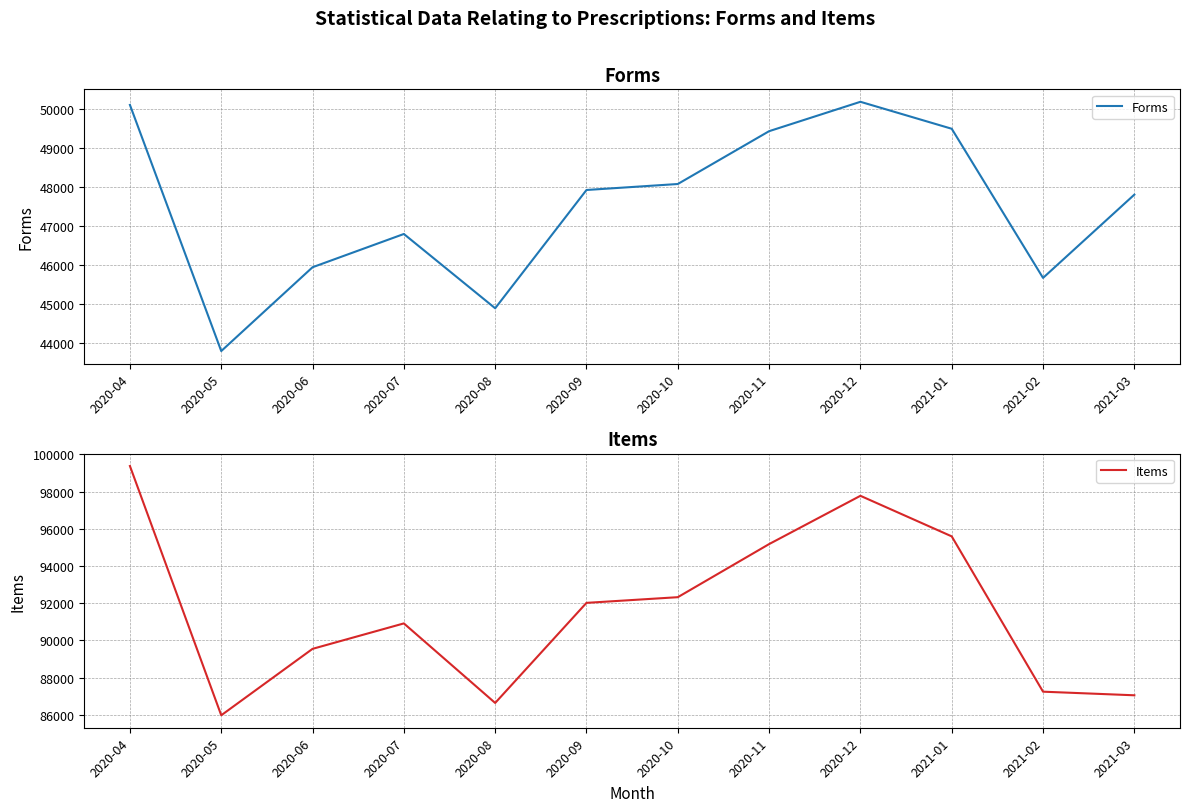

What position from the right is 2020-09?

7